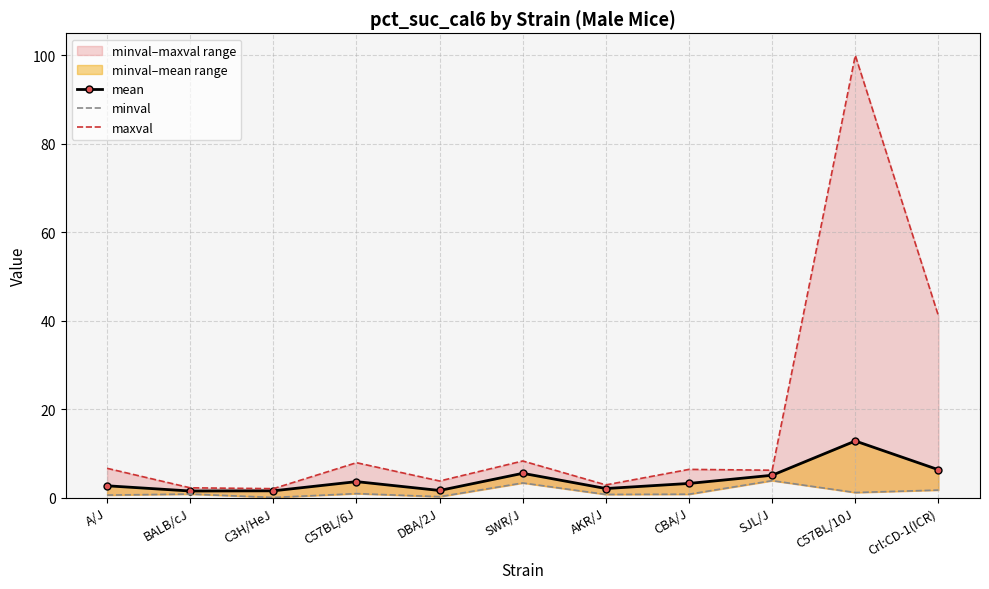

At how many categories does at least one series exceed 24?

2